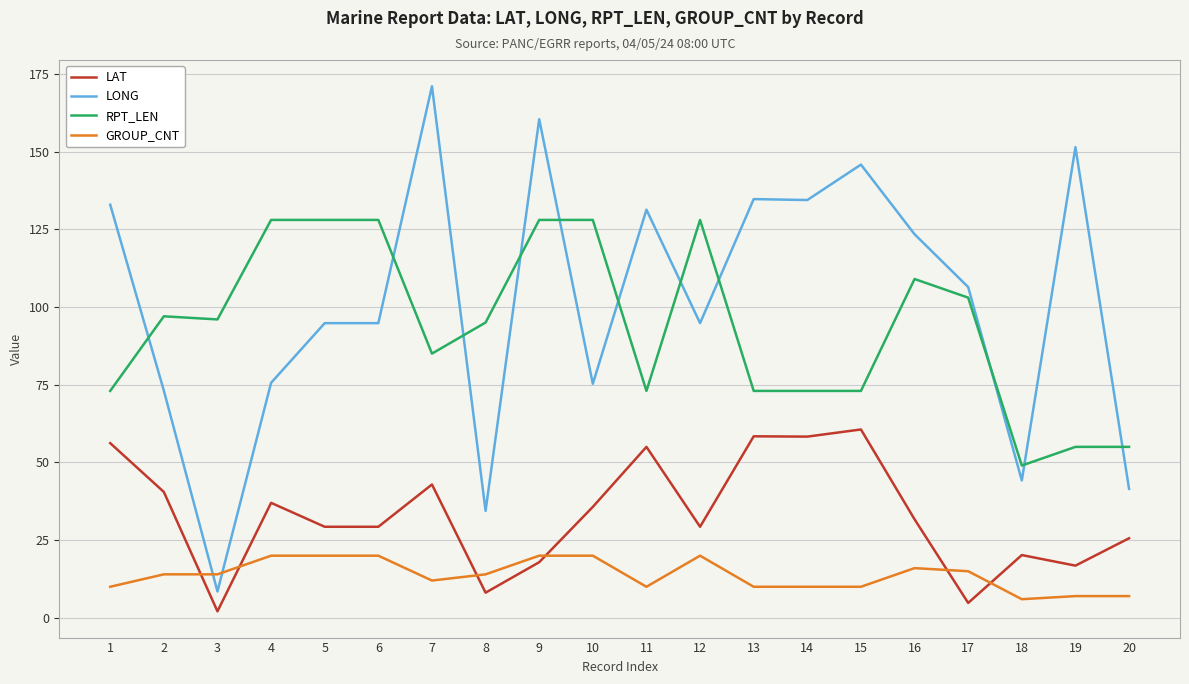

Is this an area chart (filled region under the line)?

No